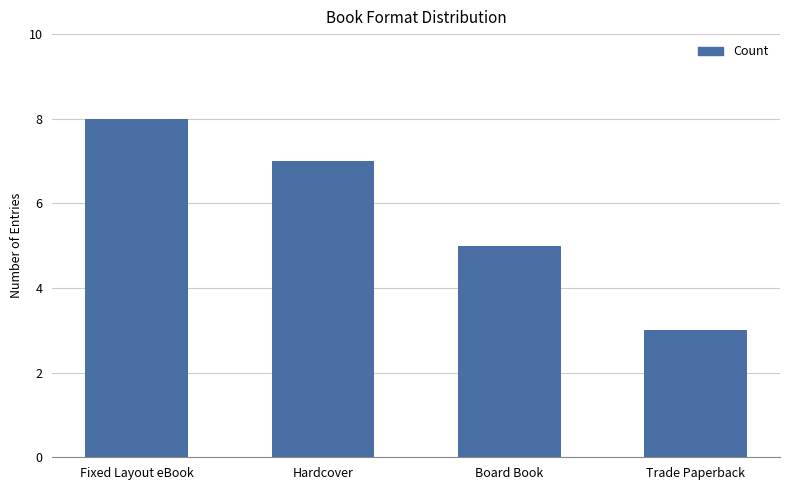

What is the ratio of the value at Board Book to the value at Hardcover?

0.7